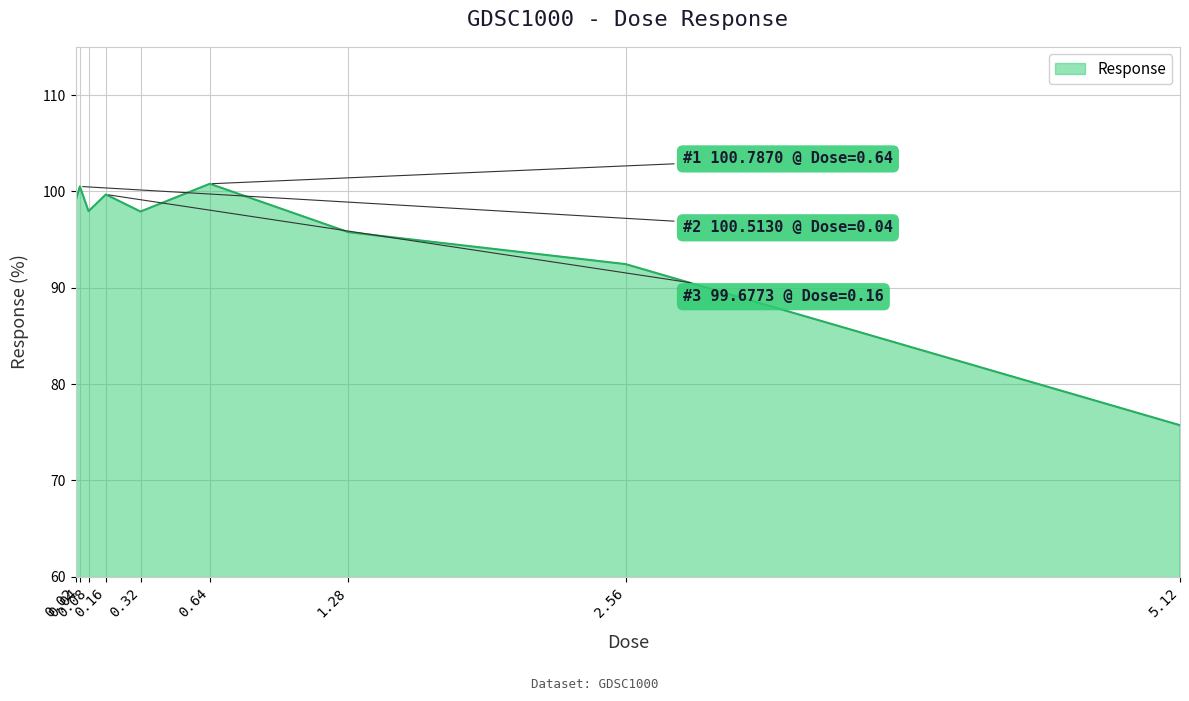

What is the maximum value shown in the chart?

100.8